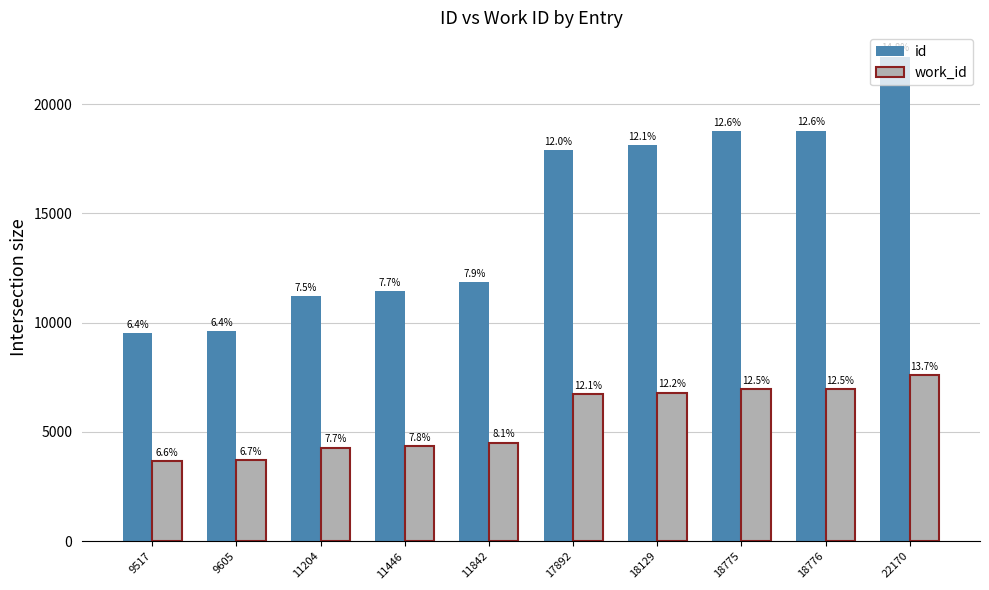

What is the value of the id bar at the 5th from the left?

11842